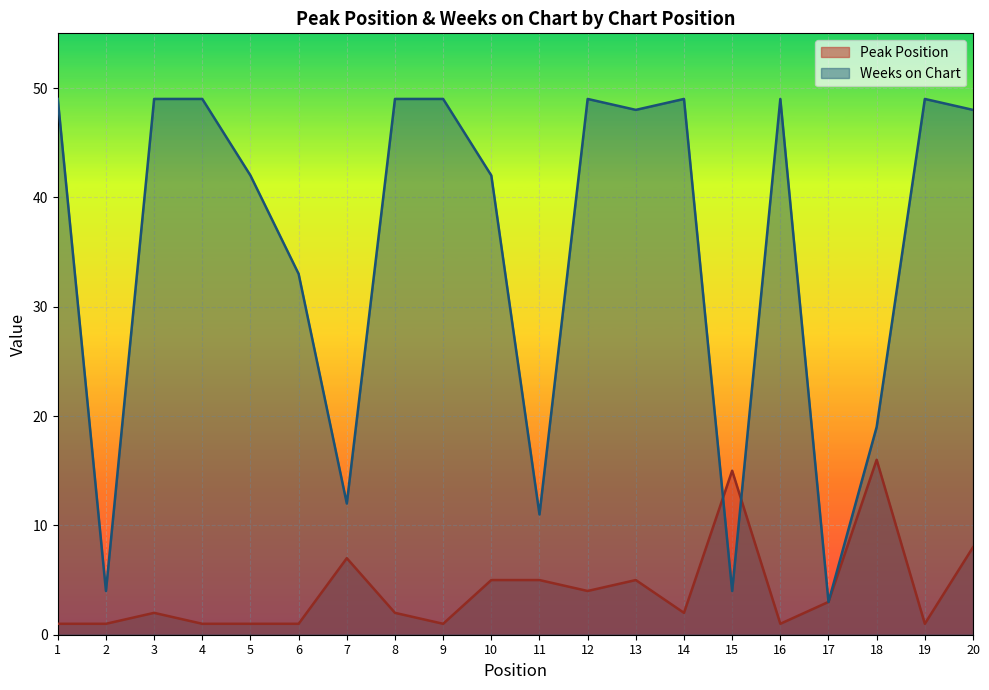

What is the value of the Peak Position point at the 14th from the left?

2